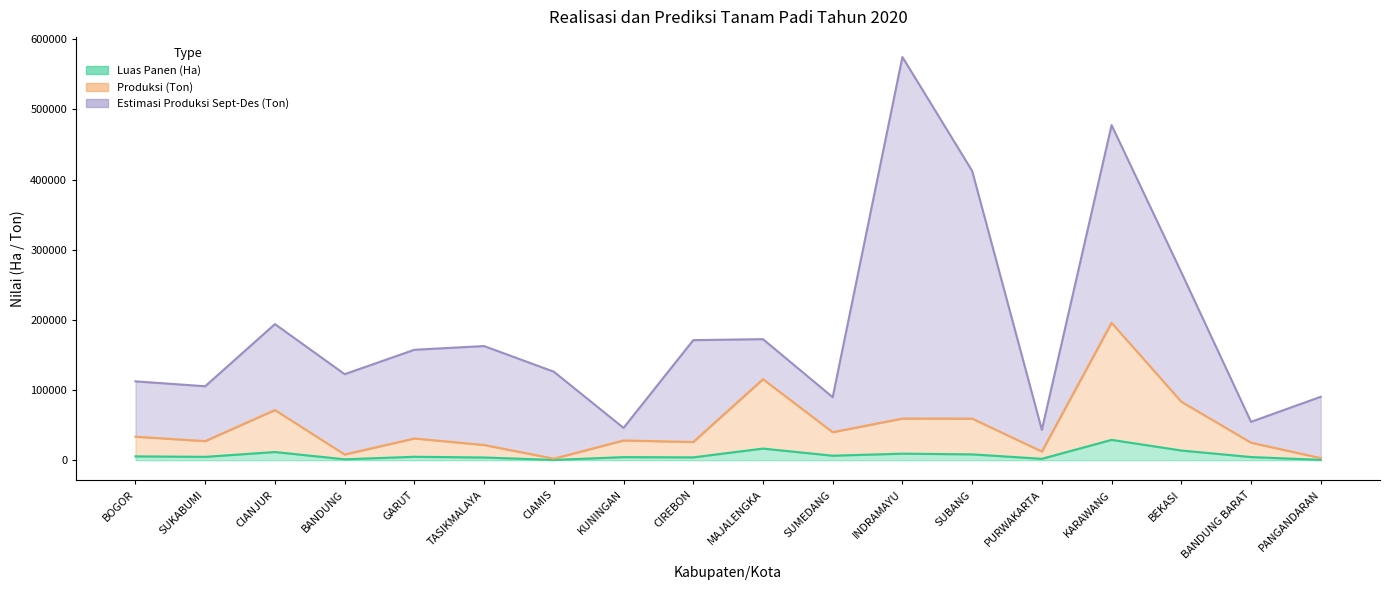

True or false: Luas Panen (Ha) and Produksi (Ton) cross at least once.

False